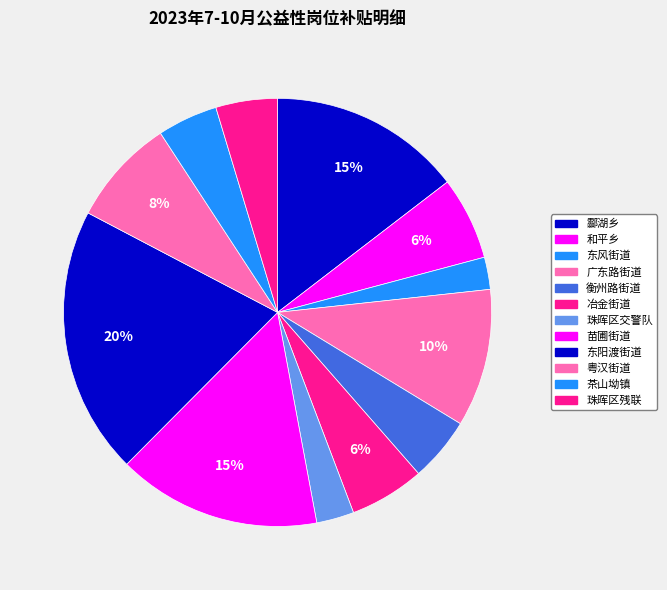

Which slice is the smallest?

东风街道